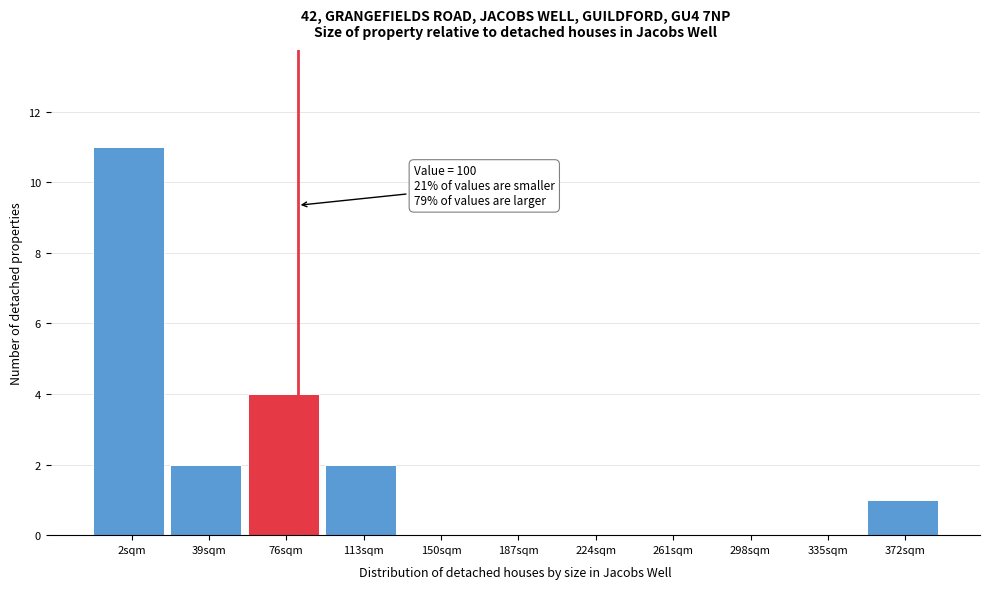

Reading right to left, list all the values displayed in this chart.

372sqm=1	335sqm=0	298sqm=0	261sqm=0	224sqm=0	187sqm=0	150sqm=0	113sqm=2	76sqm=4	39sqm=2	2sqm=11